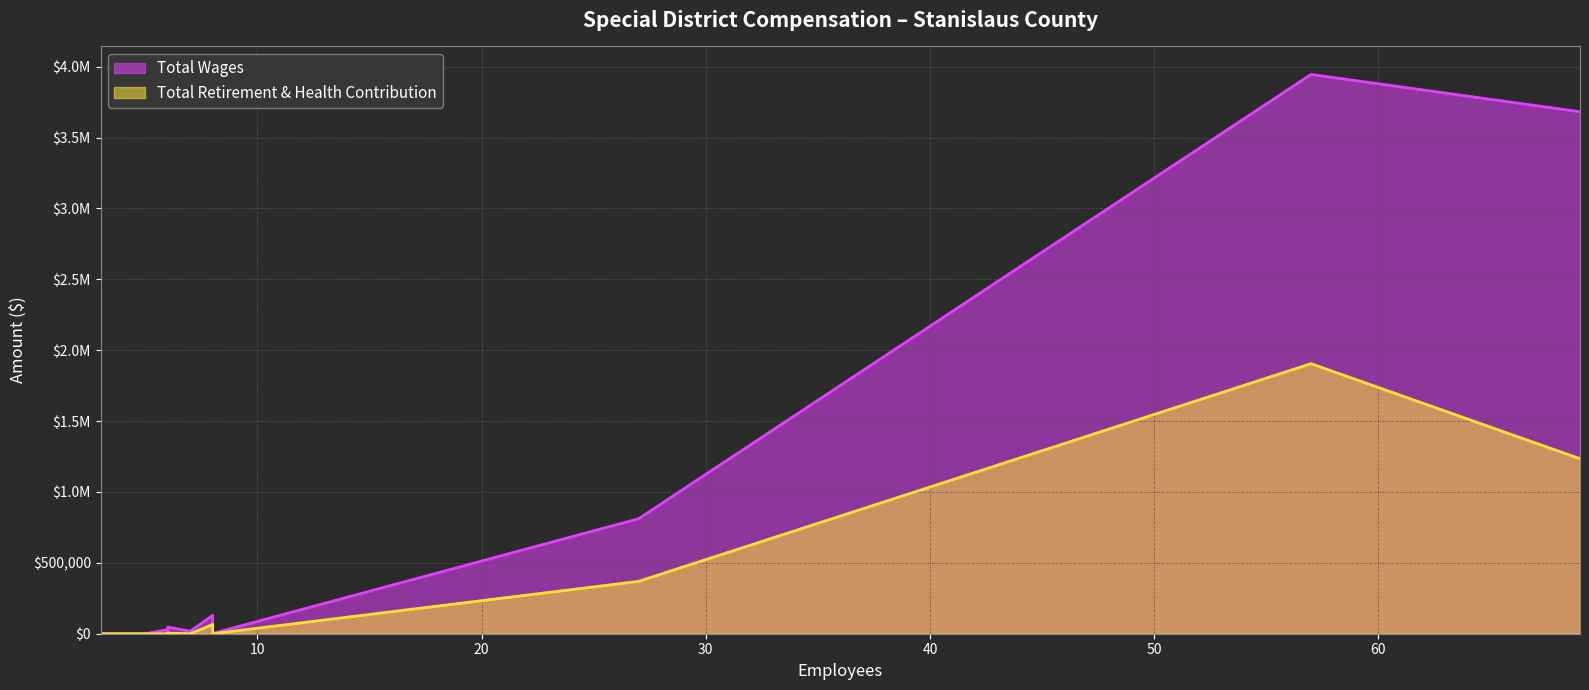

What are all the series names shown in the legend?

Total Wages, Total Retirement & Health Contribution